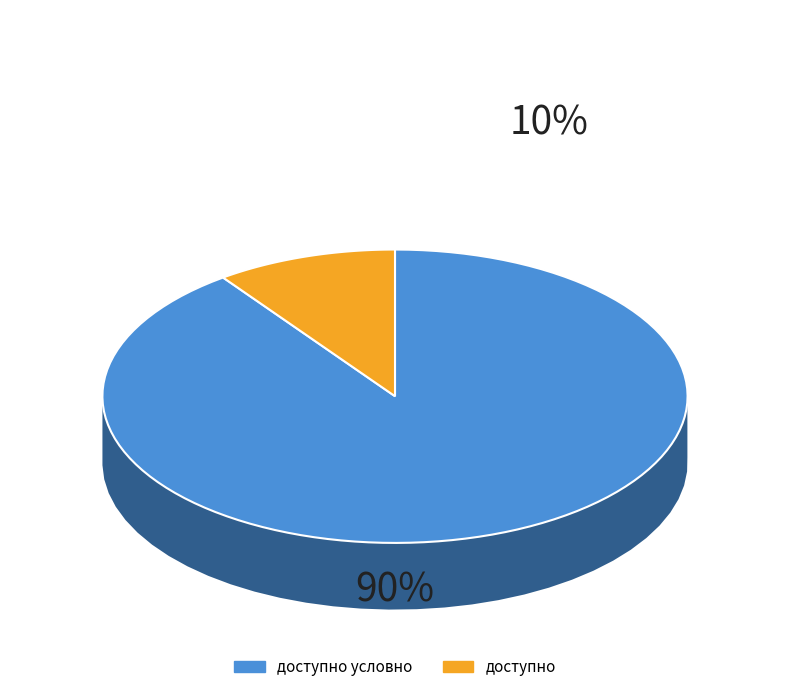

To the nearest percent, what is the difference between the доступно условно and доступно slice percentages?

80%